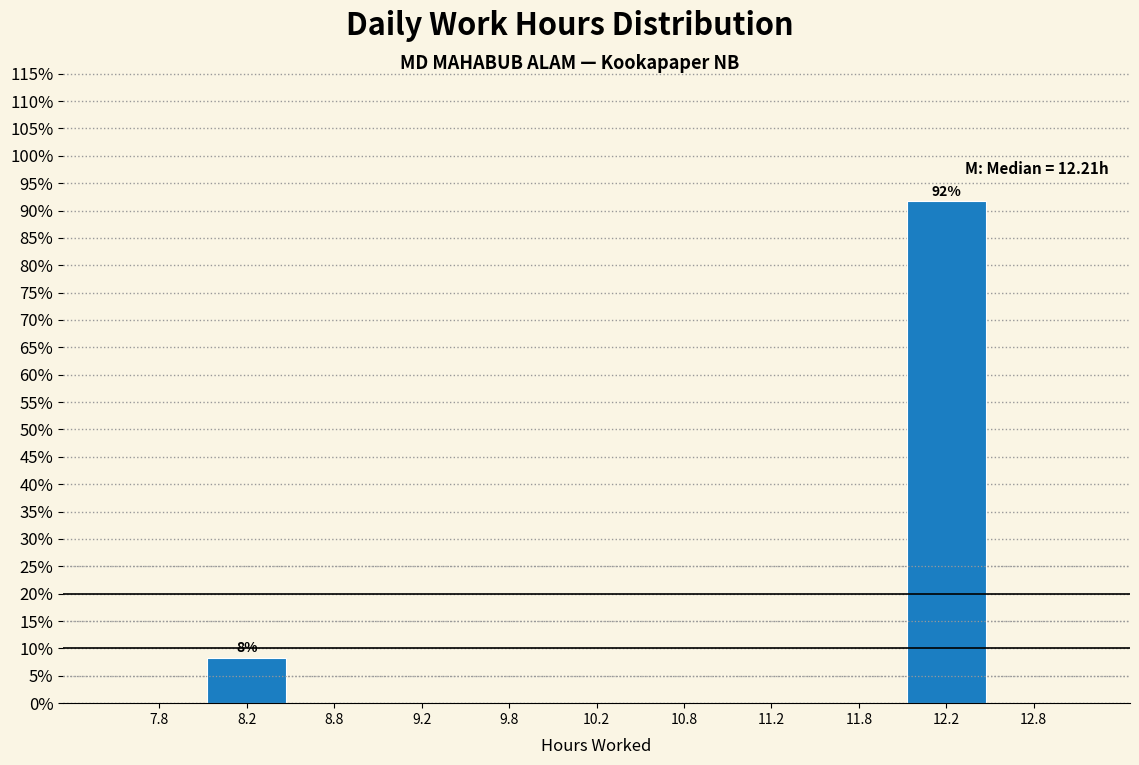

Over which range of the x-axis is the bar tallest?

12.0 to 12.5